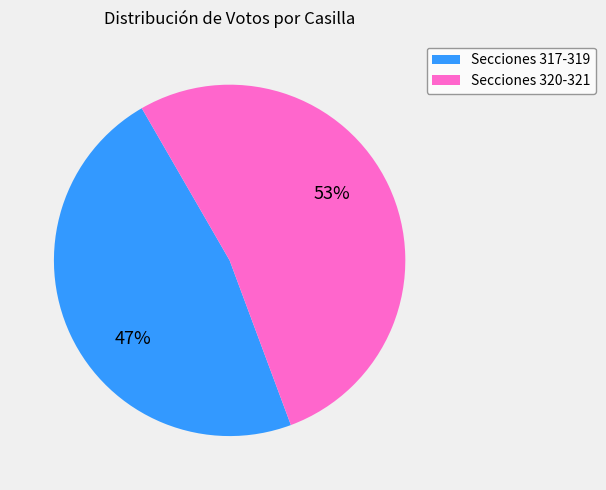

To the nearest percent, what is the average slice percentage?

50%